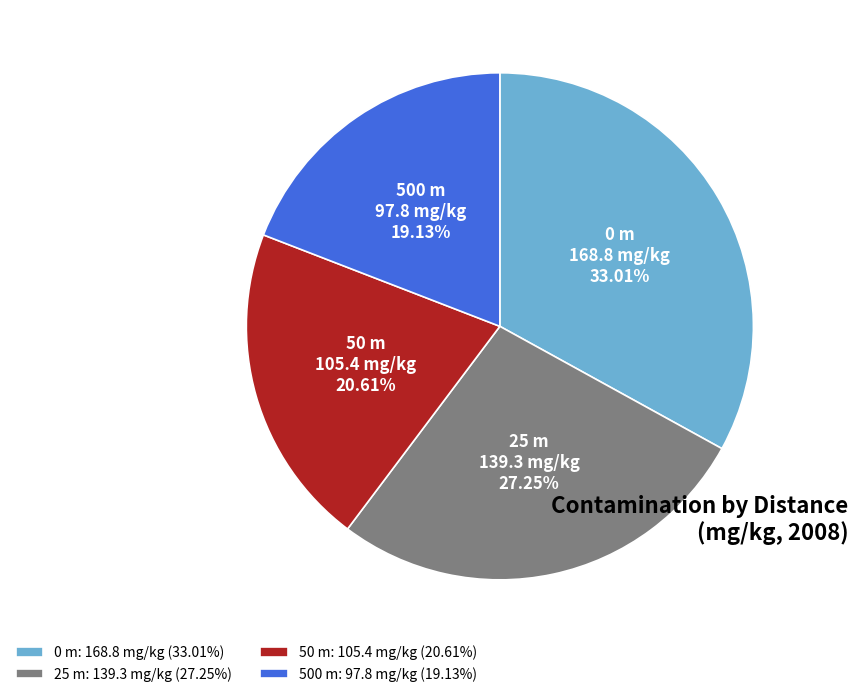

The 50 m slice represents 21% of the pie. True or false?

True